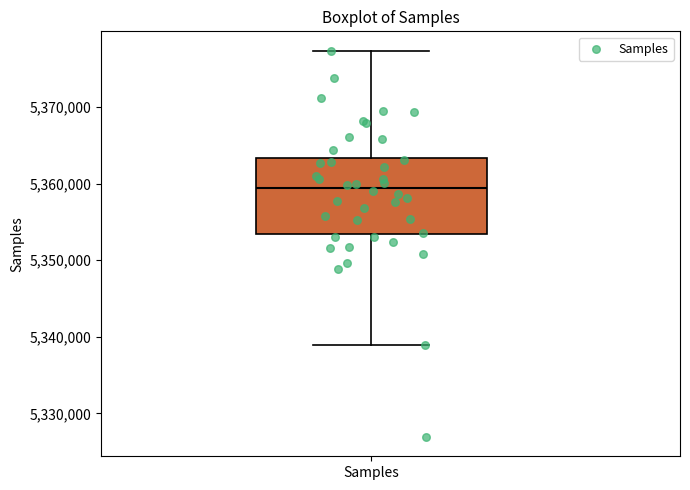

Read this box plot against the y-axis: the position of the median line, the range covered by the box, and the ends of both whiskers. The values are not printed on the chart, so give them approximately, as read against the axis.

median 5359000, box 5353000 to 5363000, whiskers 5339000 to 5377000